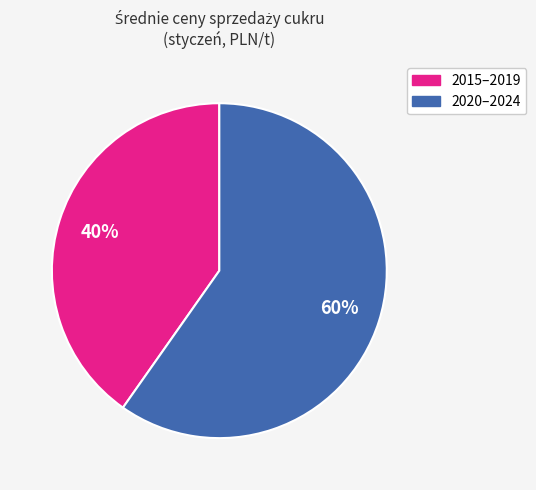

To the nearest percent, what is the average slice percentage?

50%